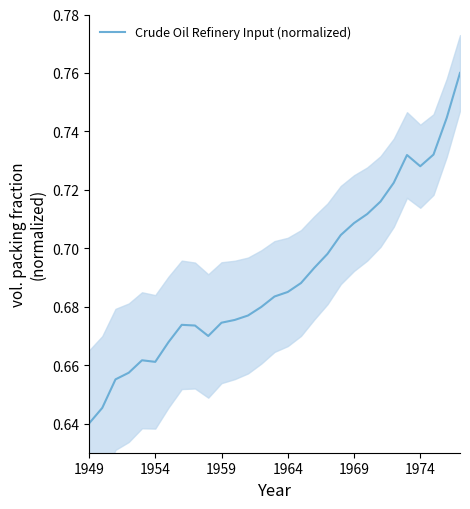

The value at 13 is 0.7. True or false?

True